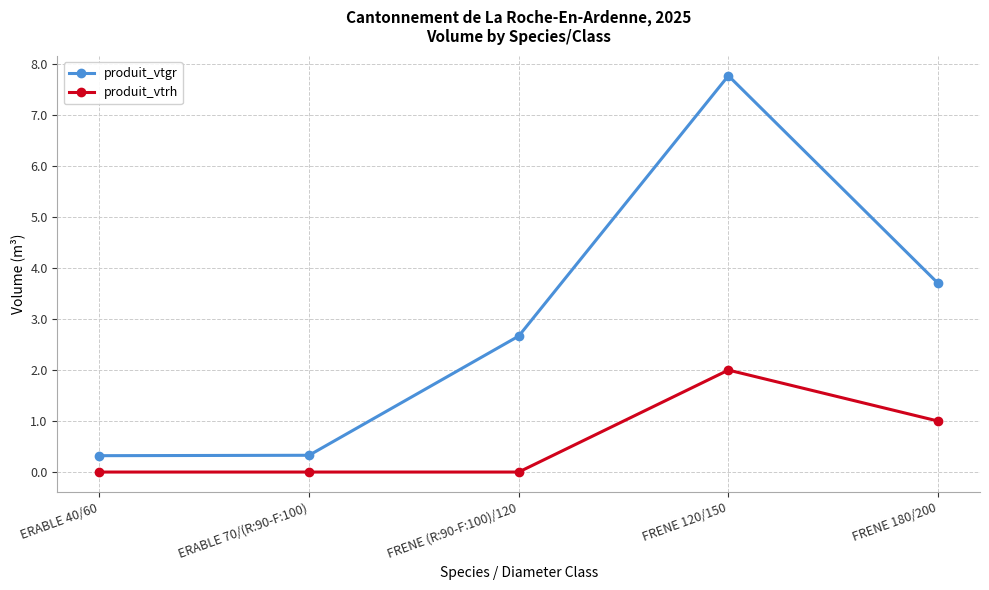

Reading right to left, list all the values displayed in this chart.

produit_vtgr: FRENE 180/200=3.7	FRENE 120/150=7.8	FRENE (R:90-F:100)/120=2.7	ERABLE 70/(R:90-F:100)=0.3	ERABLE 40/60=0.3
produit_vtrh: FRENE 180/200=1.0	FRENE 120/150=2.0	FRENE (R:90-F:100)/120=0.0	ERABLE 70/(R:90-F:100)=0.0	ERABLE 40/60=0.0